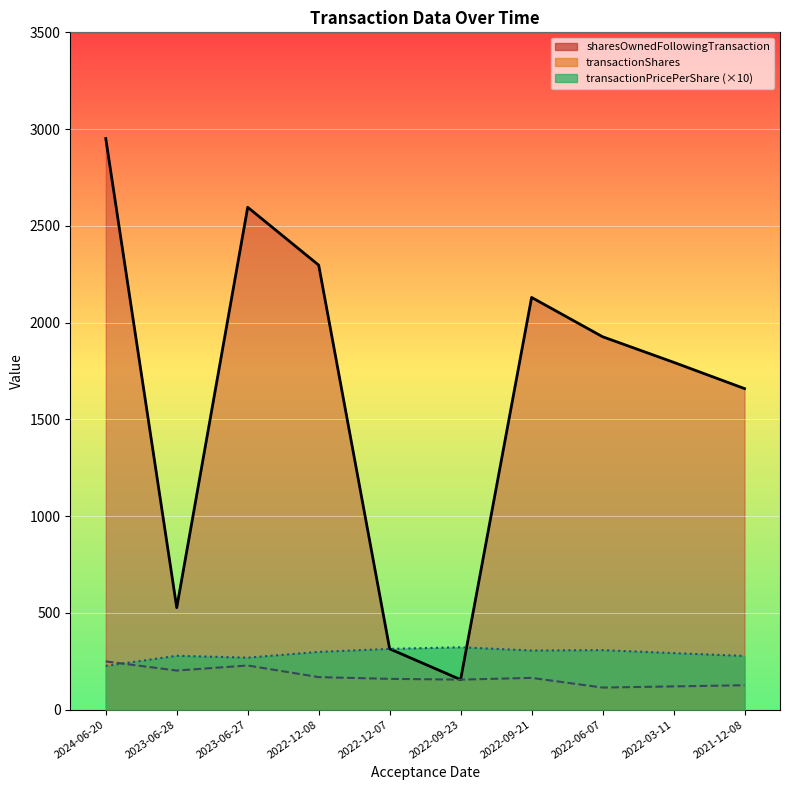

What is the approximate value of transactionPricePerShare at 2023-06-27?

268.5